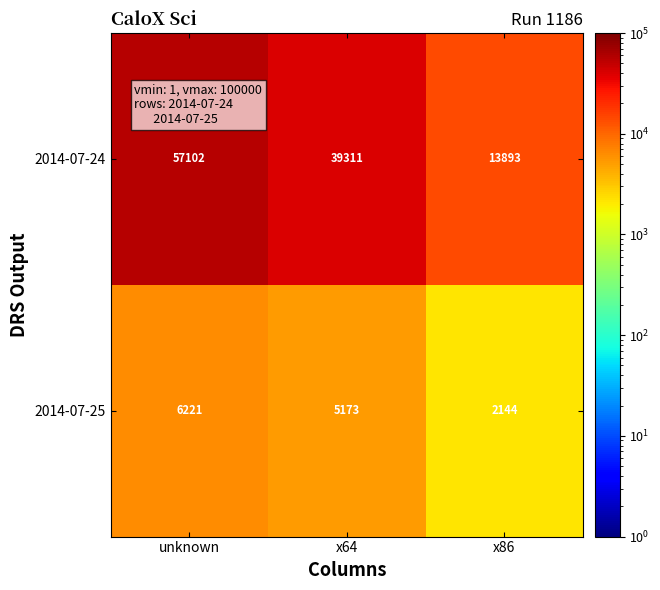

Which series has the largest range (max minus min)?

2014-07-24